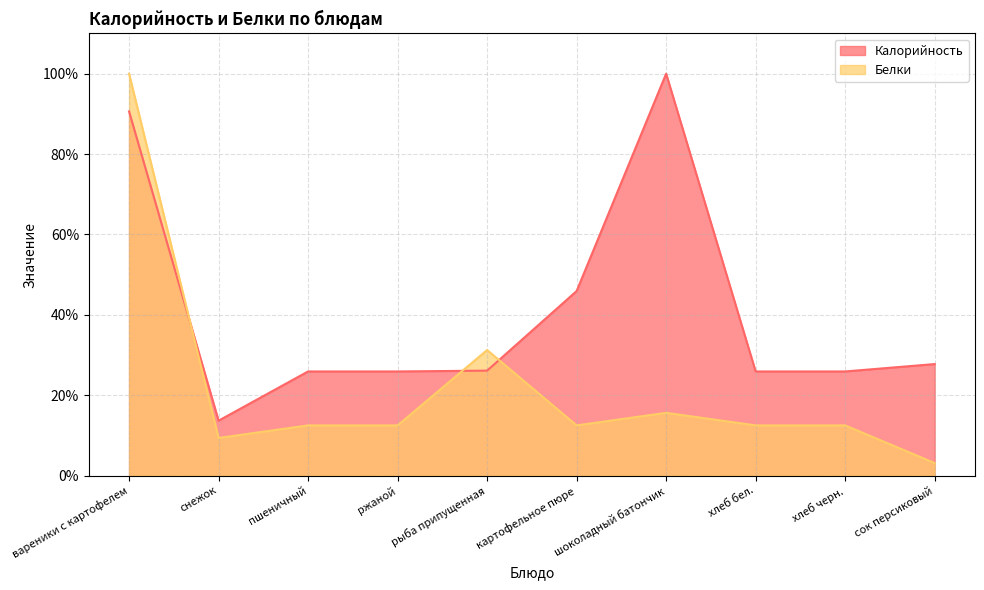

Is the value of Калорийность at сок персиковый greater than the value of Белки at пшеничный?

Yes